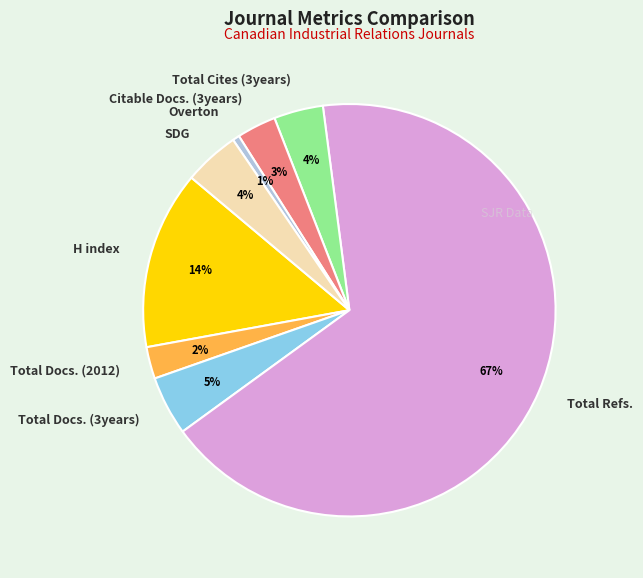

Do Total Cites (3years) and Overton together represent more than half of the pie?

No